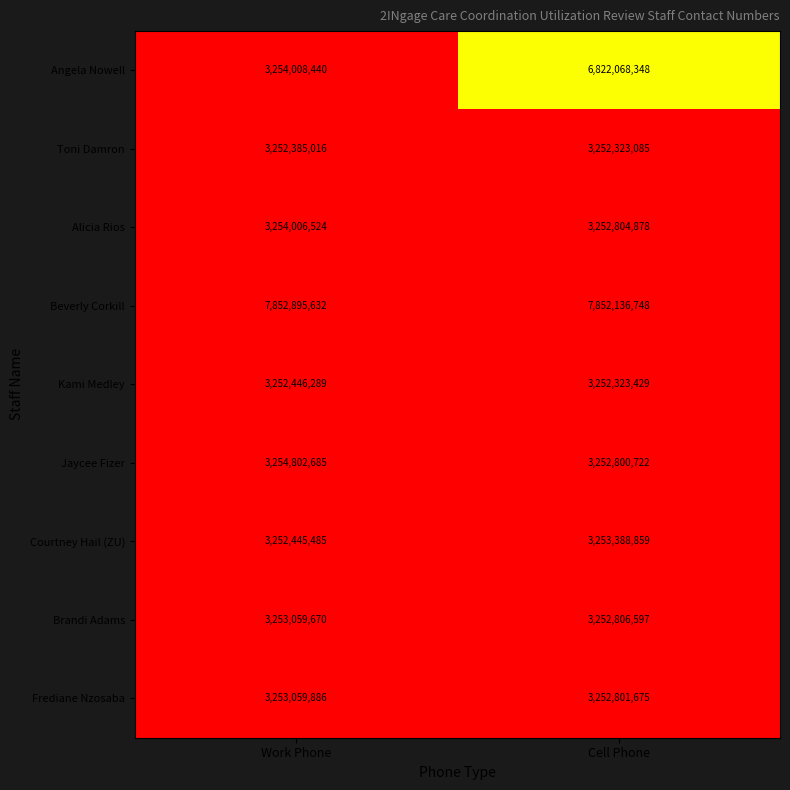

At Cell Phone, list the series in order from largest to smallest.

Beverly Corkill, Angela Nowell, Courtney Hail (ZU), Brandi Adams, Alicia Rios, Frediane Nzosaba, Jaycee Fizer, Kami Medley, Toni Damron